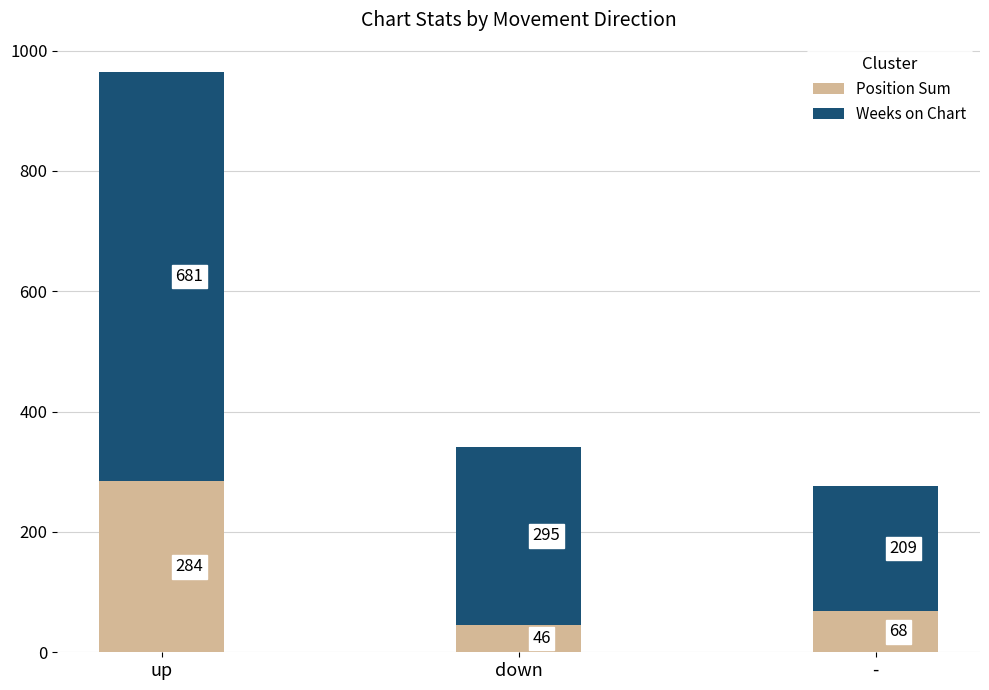

Where does the Position Sum series first go above 68?

up